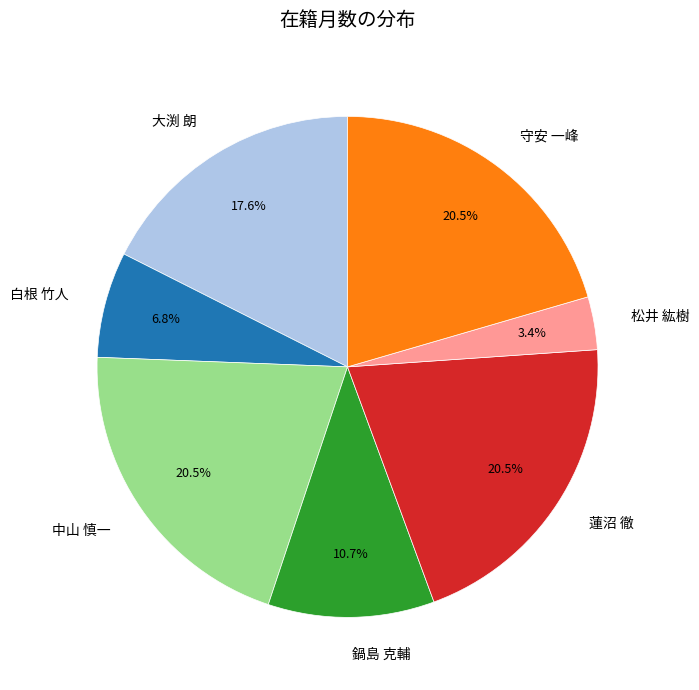

The 守安 一峰 slice represents 8% of the pie. True or false?

False